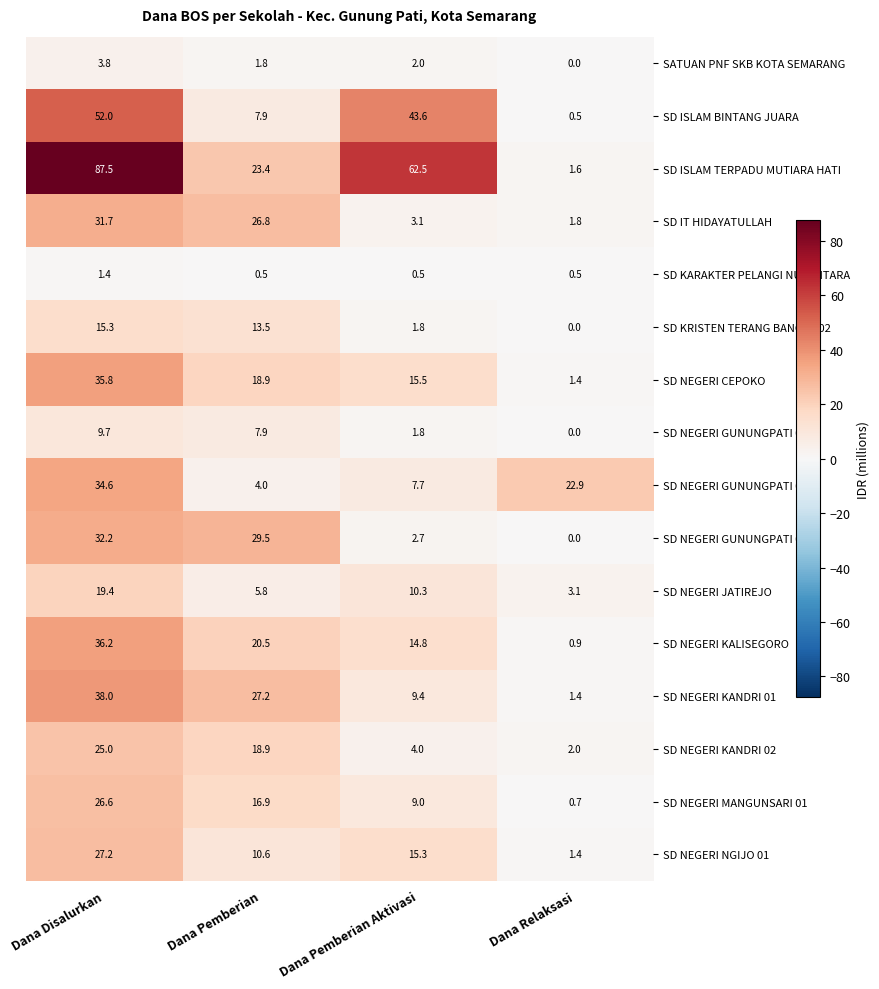

What is the sum of the SD NEGERI GUNUNGPATI 01 values at Dana Disalurkan and Dana Relaksasi?

9.7